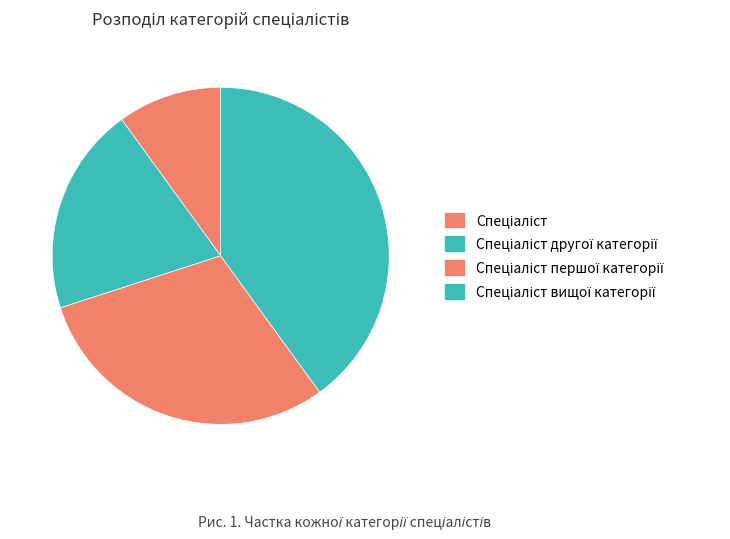

True or false: Спеціаліст першої категорії accounts for 30% of the total.

True